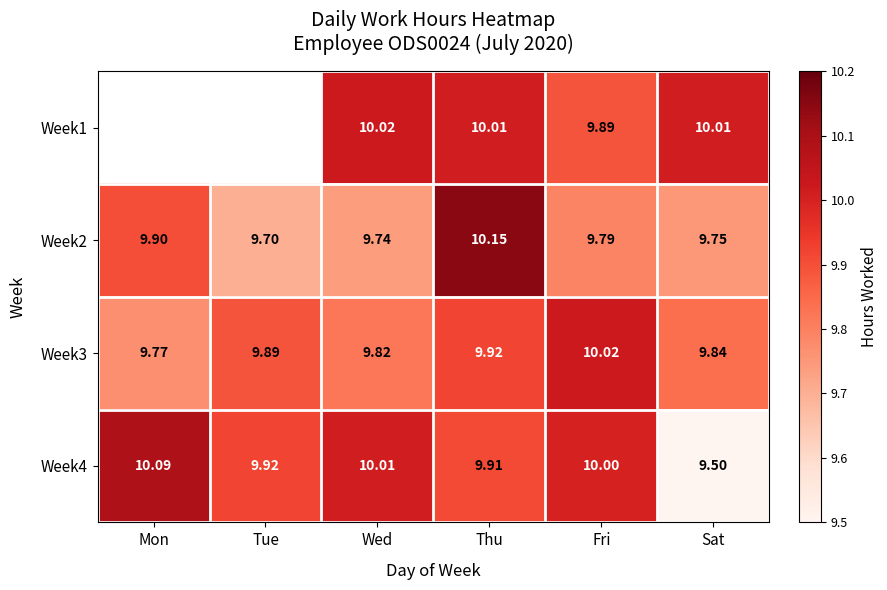

List the labels in order of Week3 value, smallest first.

Mon, Wed, Sat, Tue, Thu, Fri